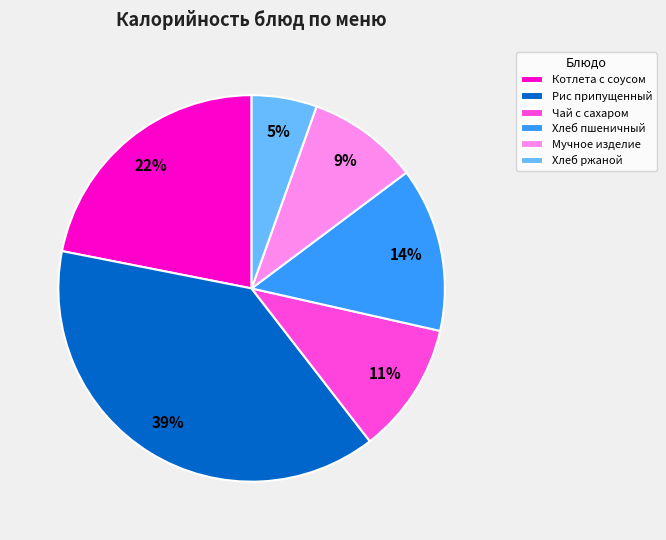

True or false: Чай с сахаром accounts for 11% of the total.

True